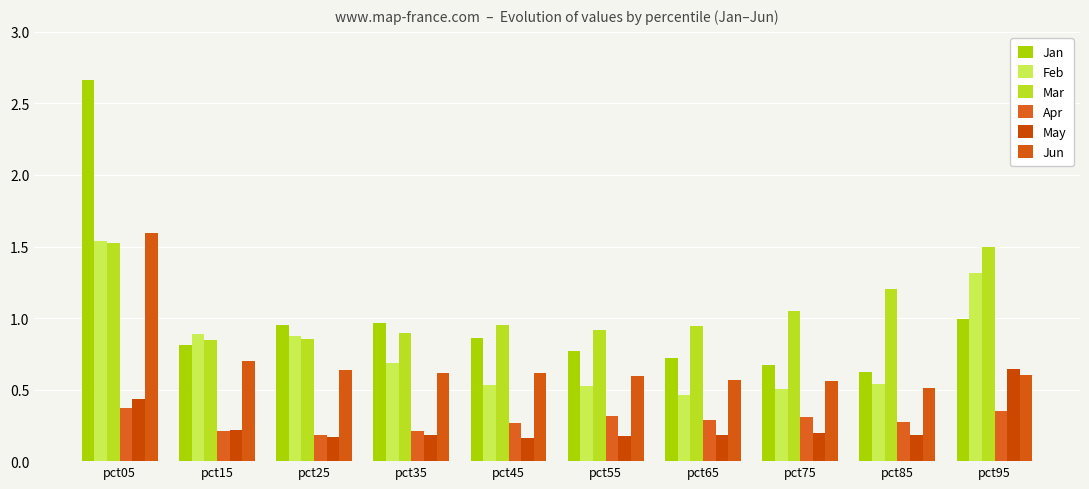

Reading right to left, transcribe all the data shown in this chart.

Jan: pct95=1.0	pct85=0.6	pct75=0.7	pct65=0.7	pct55=0.8	pct45=0.9	pct35=1.0	pct25=1.0	pct15=0.8	pct05=2.7
Feb: pct95=1.3	pct85=0.5	pct75=0.5	pct65=0.5	pct55=0.5	pct45=0.5	pct35=0.7	pct25=0.9	pct15=0.9	pct05=1.5
Mar: pct95=1.5	pct85=1.2	pct75=1.0	pct65=0.9	pct55=0.9	pct45=1.0	pct35=0.9	pct25=0.9	pct15=0.8	pct05=1.5
Apr: pct95=0.3	pct85=0.3	pct75=0.3	pct65=0.3	pct55=0.3	pct45=0.3	pct35=0.2	pct25=0.2	pct15=0.2	pct05=0.4
May: pct95=0.6	pct85=0.2	pct75=0.2	pct65=0.2	pct55=0.2	pct45=0.2	pct35=0.2	pct25=0.2	pct15=0.2	pct05=0.4
Jun: pct95=0.6	pct85=0.5	pct75=0.6	pct65=0.6	pct55=0.6	pct45=0.6	pct35=0.6	pct25=0.6	pct15=0.7	pct05=1.6